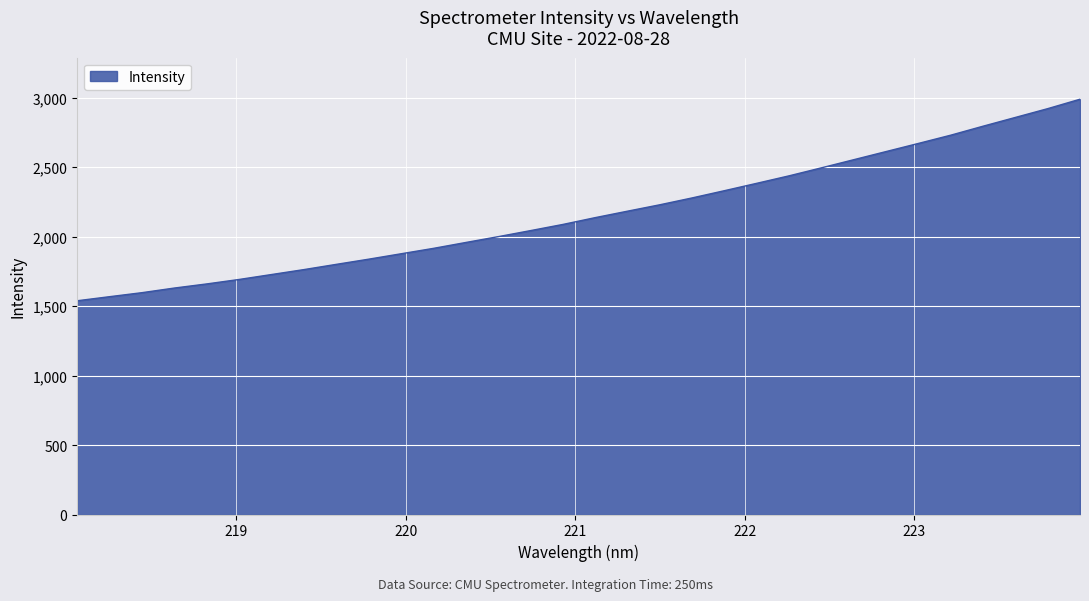

What is the smallest value displayed?

1538.2